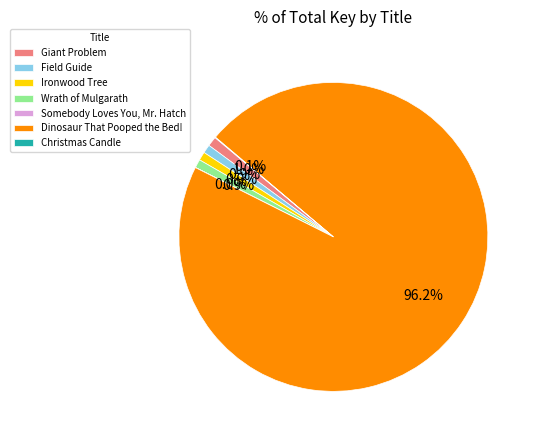

Which slice is the largest?

Dinosaur That Pooped the Bed!